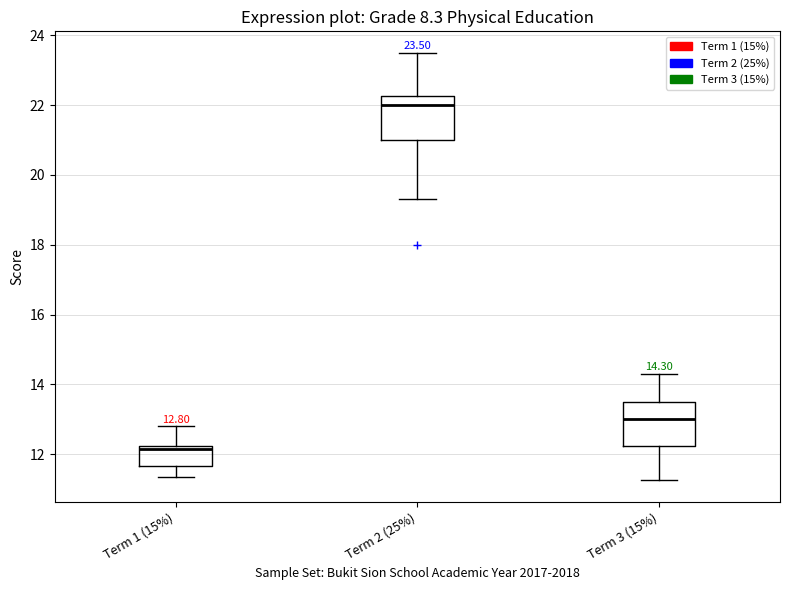

Which box has the lowest median line?

Term 1 (15%)